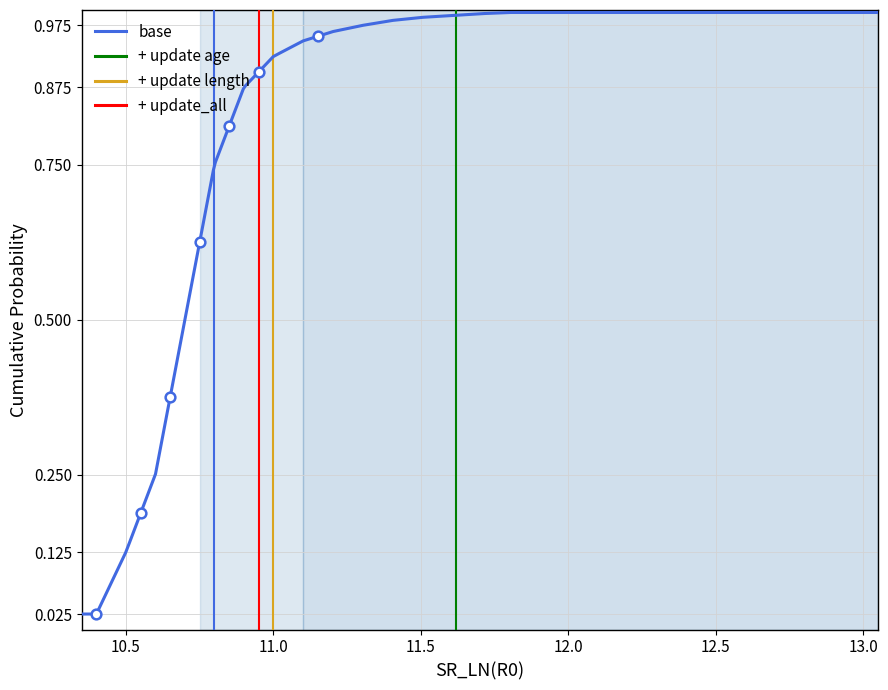

Is this an area chart (filled region under the line)?

No